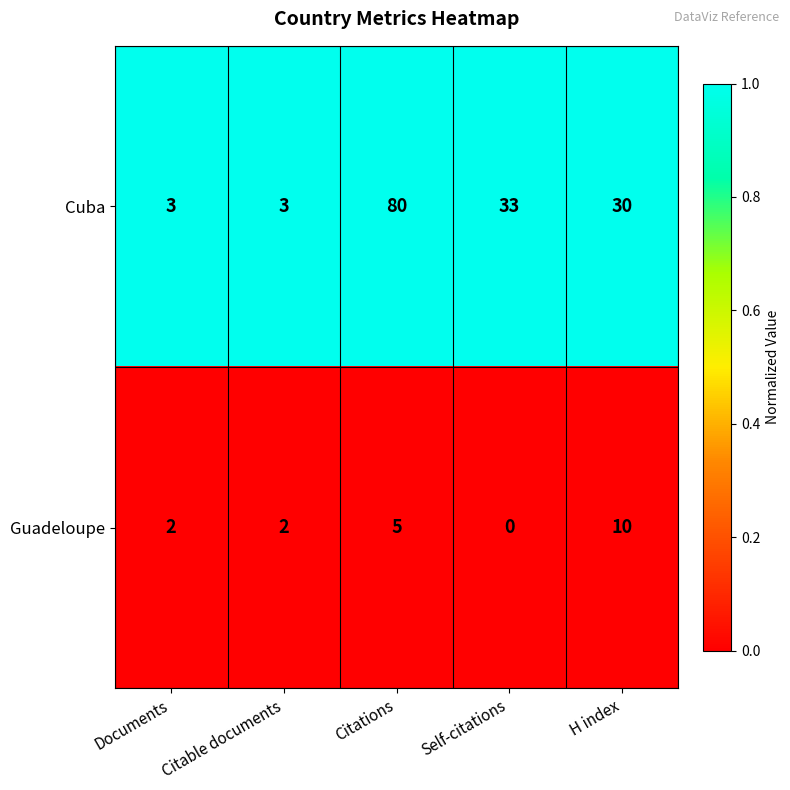

Which series has the widest spread of values?

Cuba